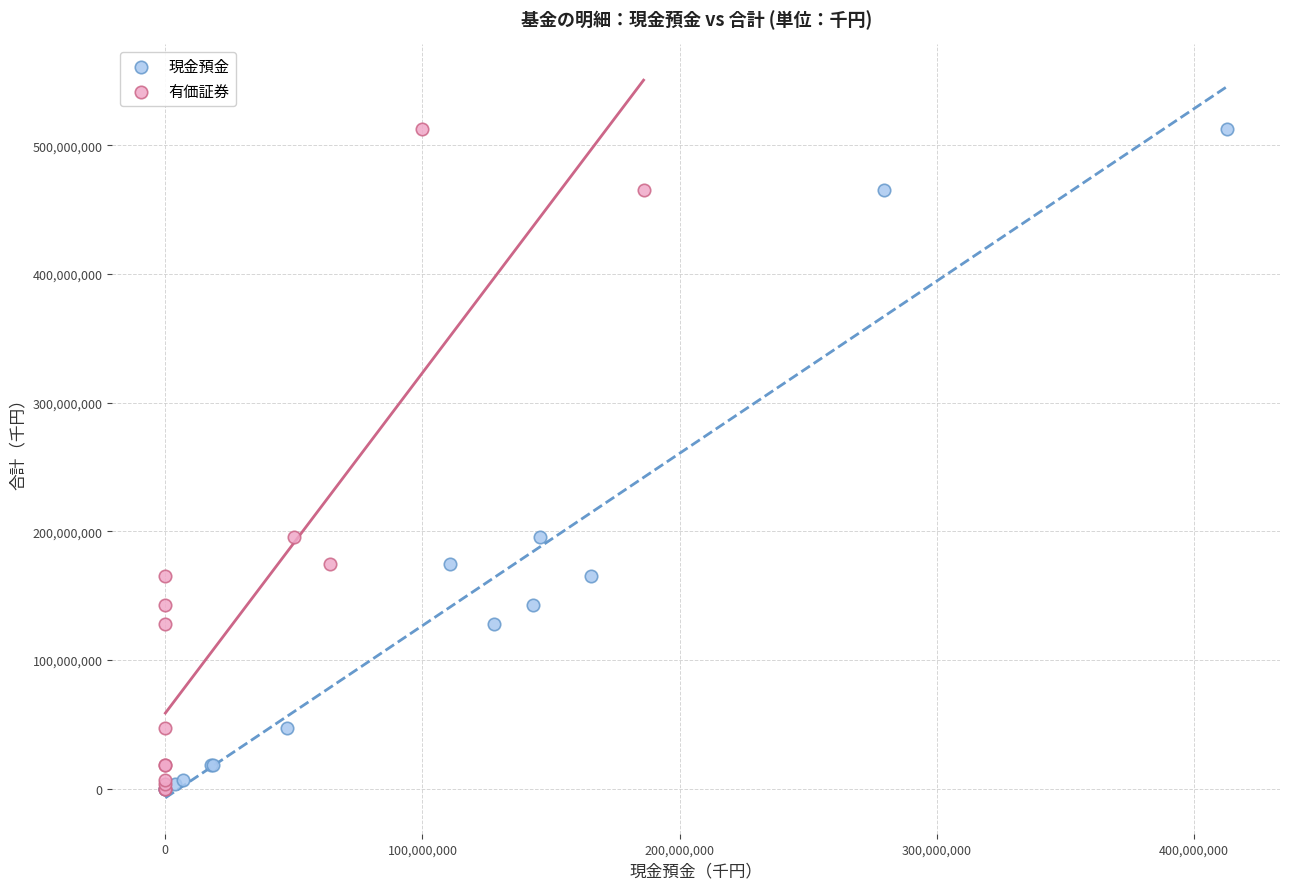

What are all the series names shown in the legend?

現金預金, 有価証券